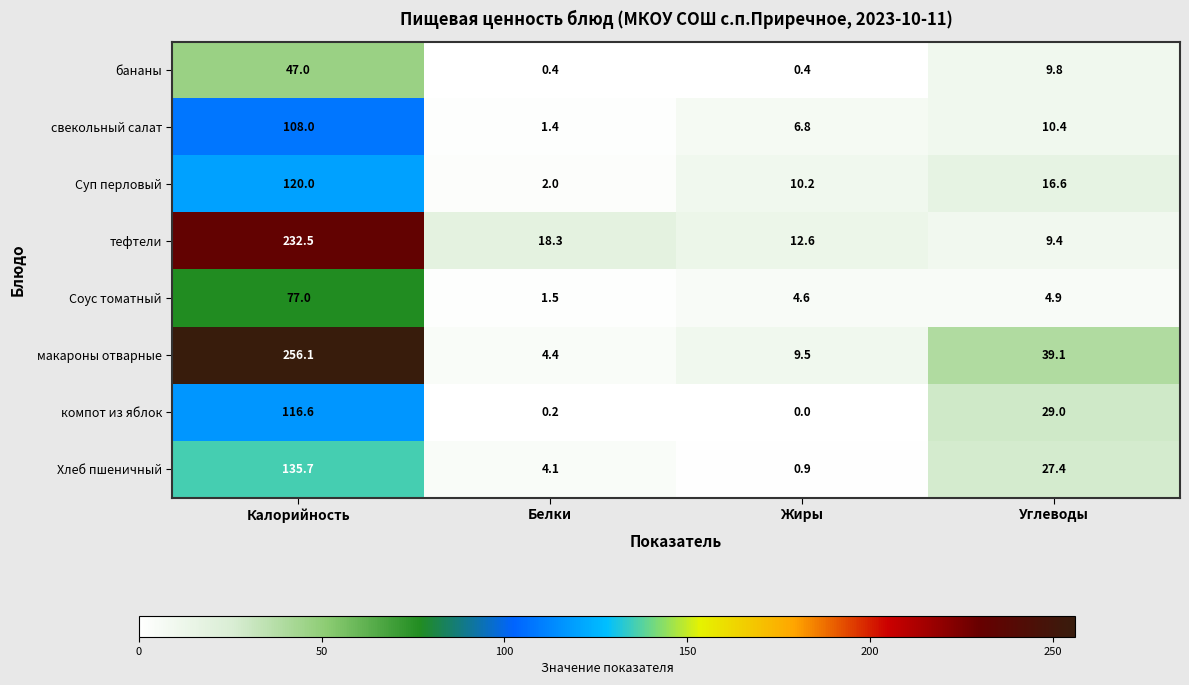

What is the difference between the highest and lowest values at Калорийность?

209.1